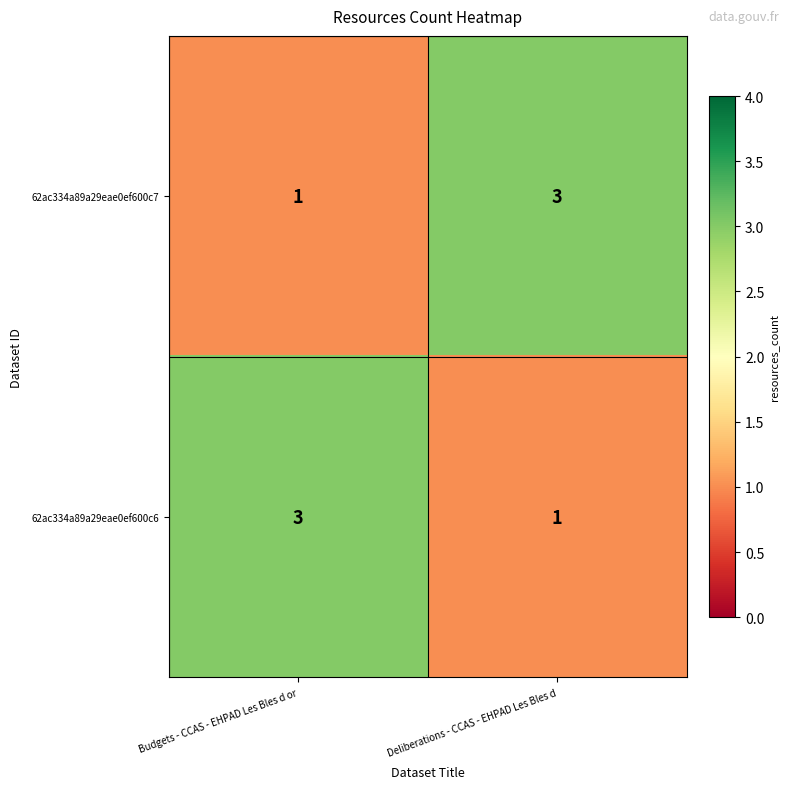

Reading left to right, what are all the values shown in this chart?

62ac334a89a29eae0ef600c7: 1	3
62ac334a89a29eae0ef600c6: 3	1